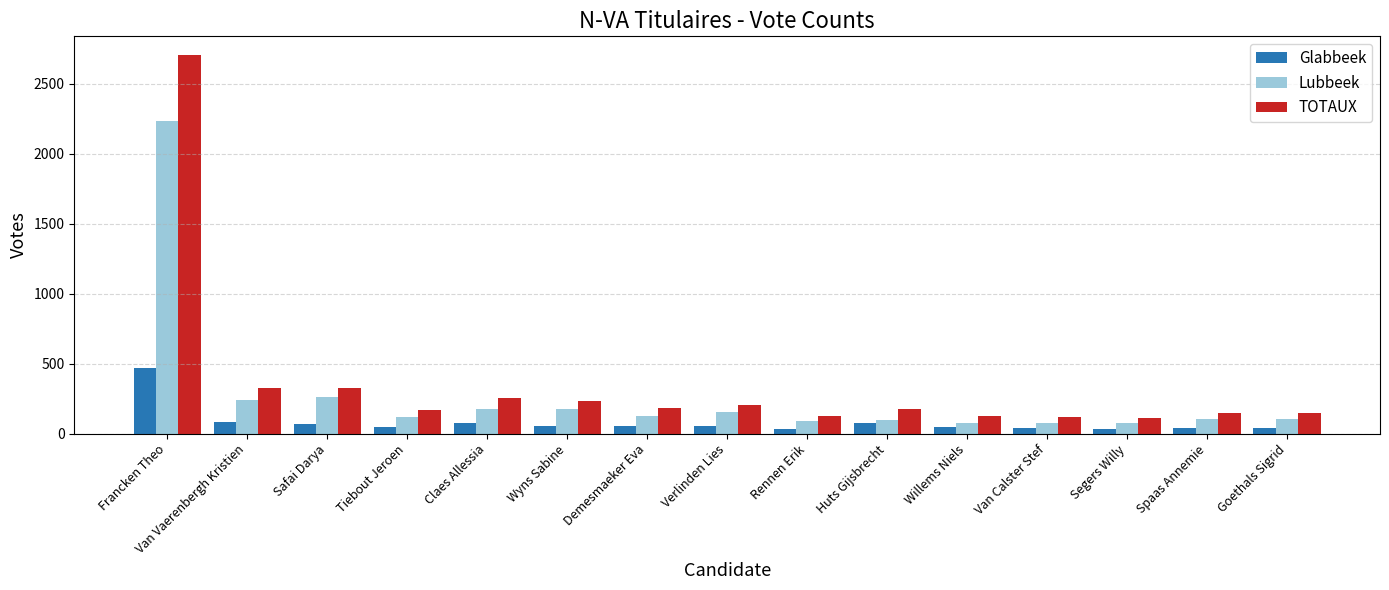

What is the sum of all TOTAUX values?

5354